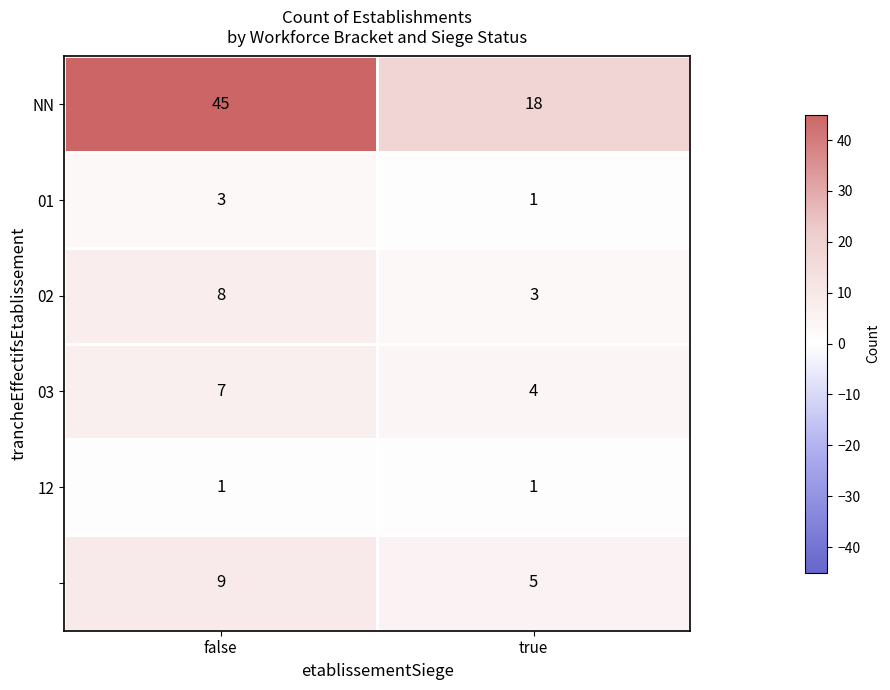

What is the greatest value displayed?

45